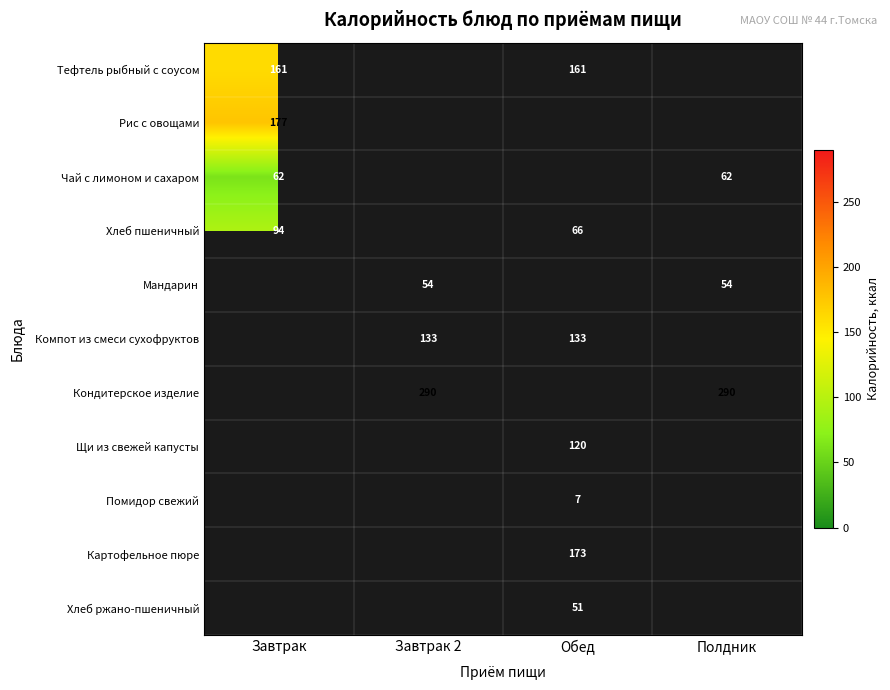

True or false: Кондитерское изделие has a value of 489 at Завтрак 2.

False